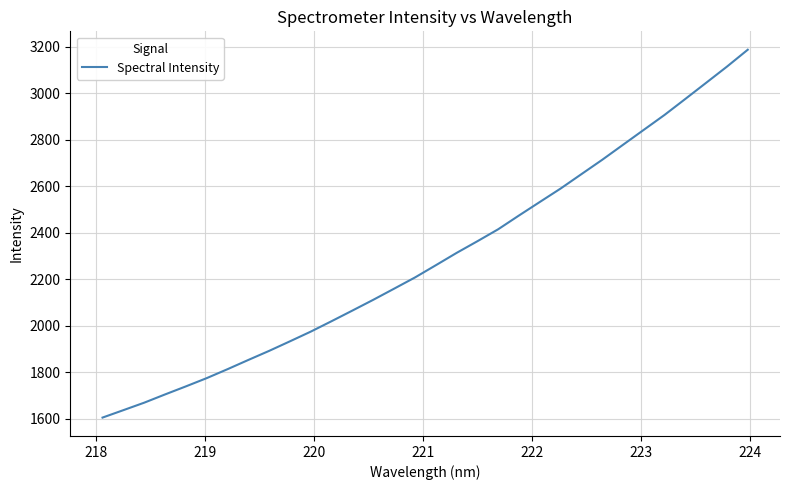

What is the smallest value displayed?

1605.1